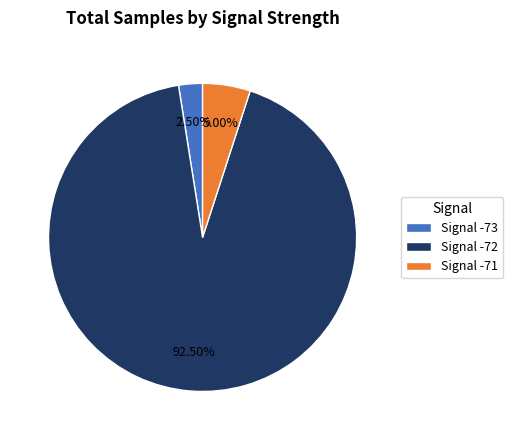

Between Signal -73 and Signal -72, which is larger?

Signal -72